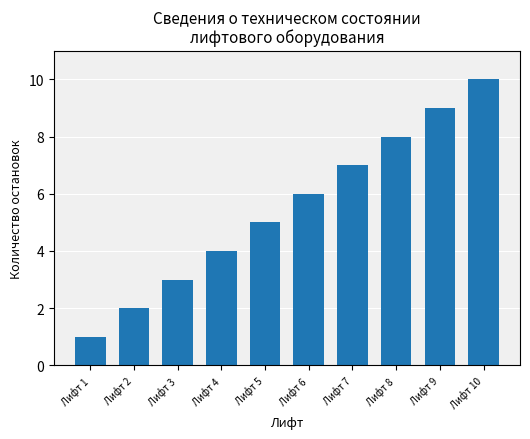

Rank the categories by value from highest to lowest.

Лифт 10, Лифт 9, Лифт 8, Лифт 7, Лифт 6, Лифт 5, Лифт 4, Лифт 3, Лифт 2, Лифт 1